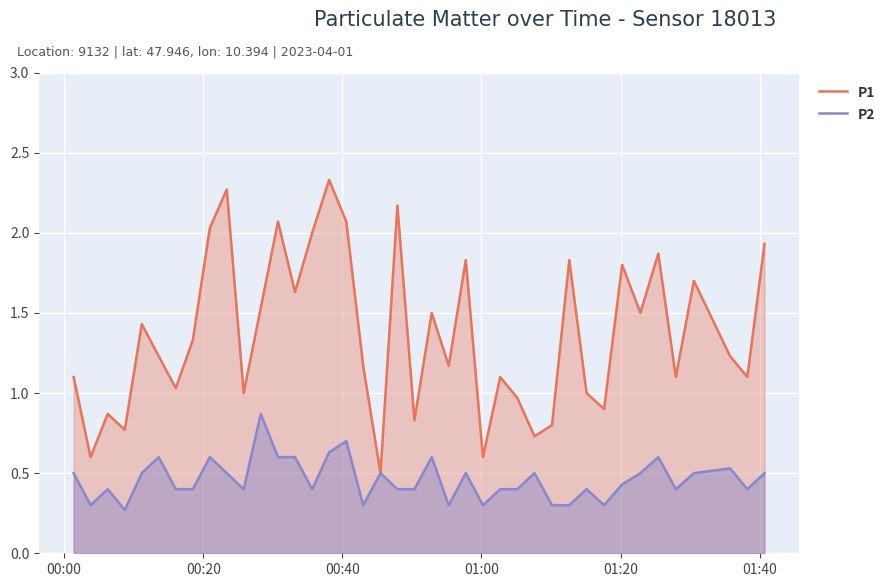

True or false: P2 has more than 2 points higher than both neighbors.

True